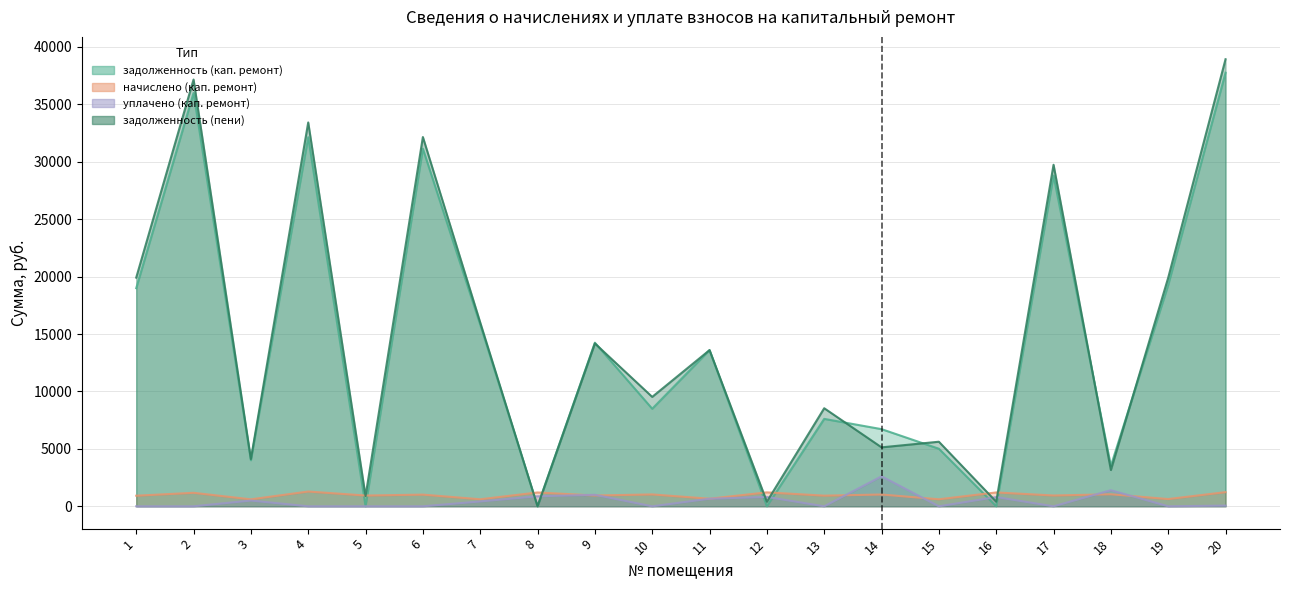

True or false: задолженность (кап. ремонт) has a value of 37757.9 at 20.

True